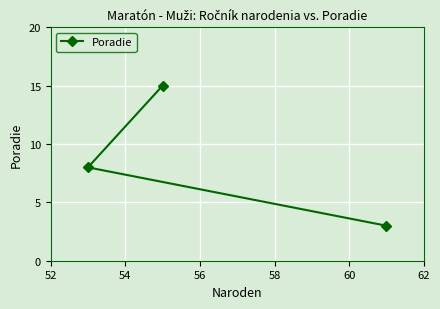

How many lines are shown in the chart?

1